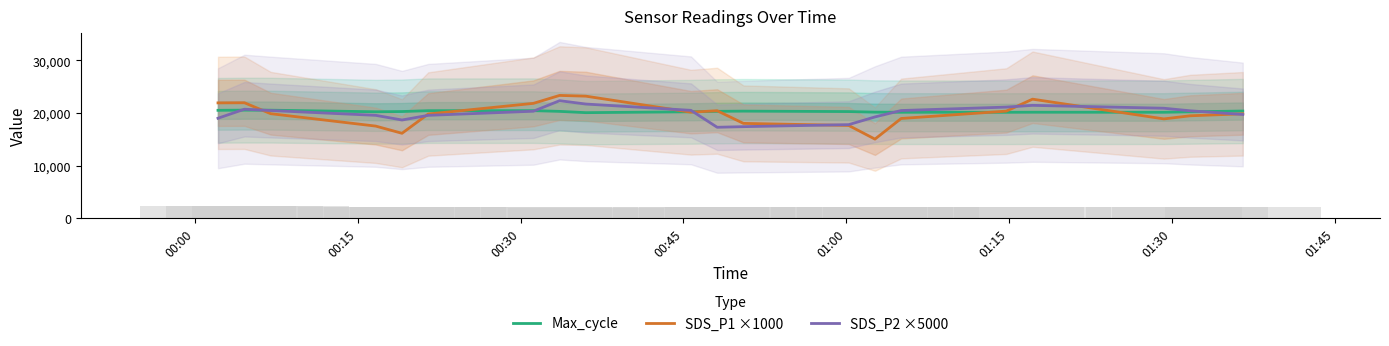

The value of SDS_P1 ×1000 at 00:00 is 21920.0. True or false?

True